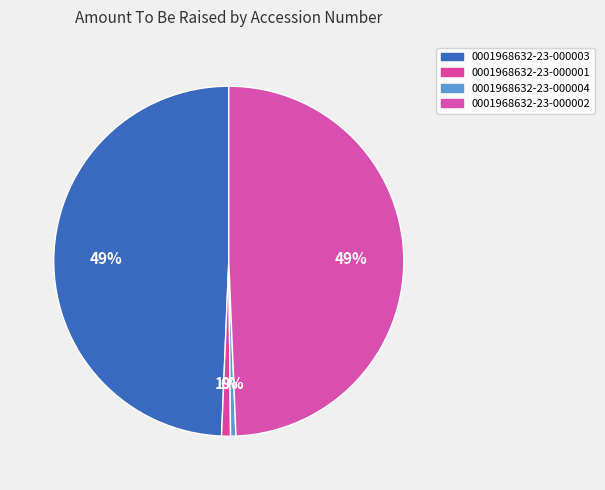

Count the number of slices in the pie.

4